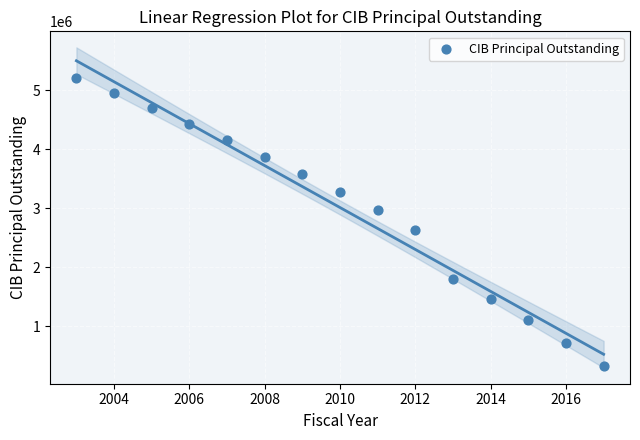

What is the range of Y values (max minus min)?

4870000